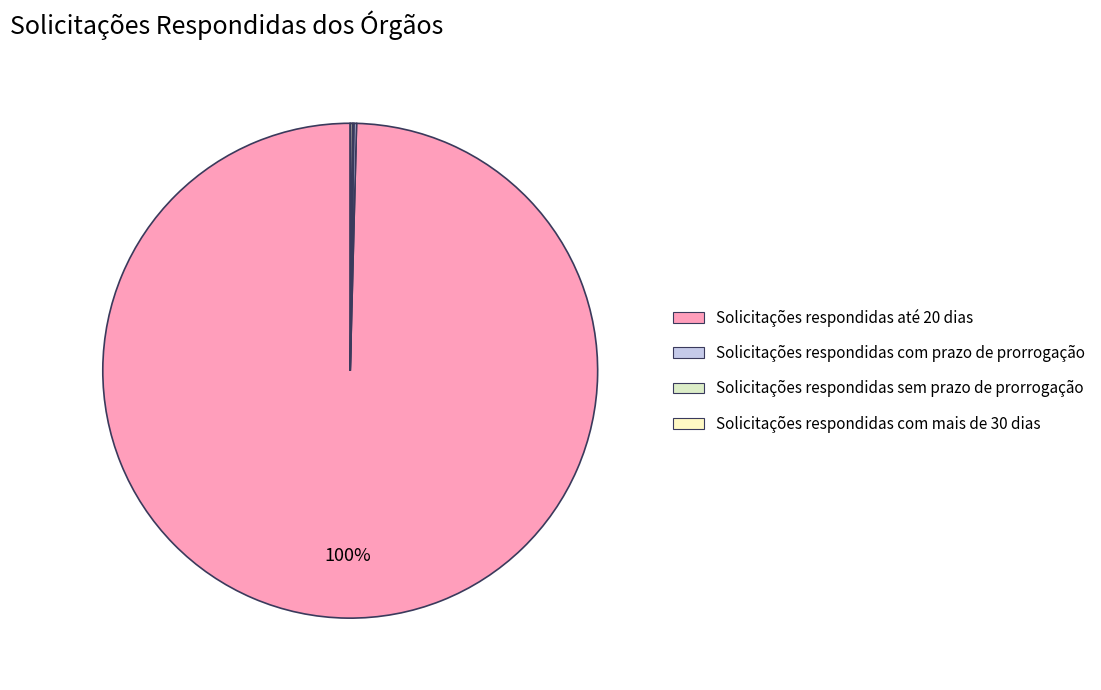

Rank the categories by value from highest to lowest.

Solicitações respondidas até 20 dias, Solicitações respondidas com prazo de prorrogação, Solicitações respondidas com mais de 30 dias, Solicitações respondidas sem prazo de prorrogação